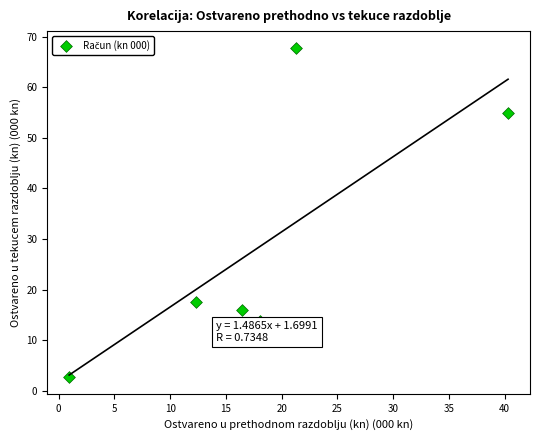

What is the average X value?

18.2